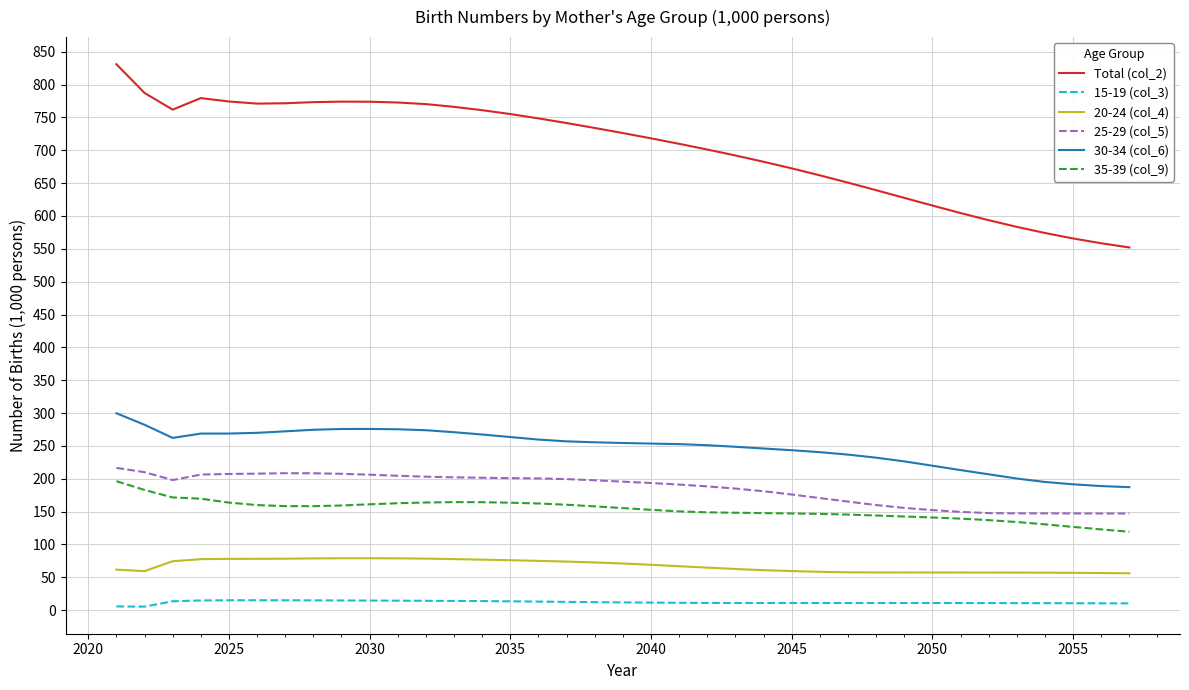

What is the highest value of the 20-24 (col_4) series?

79.0